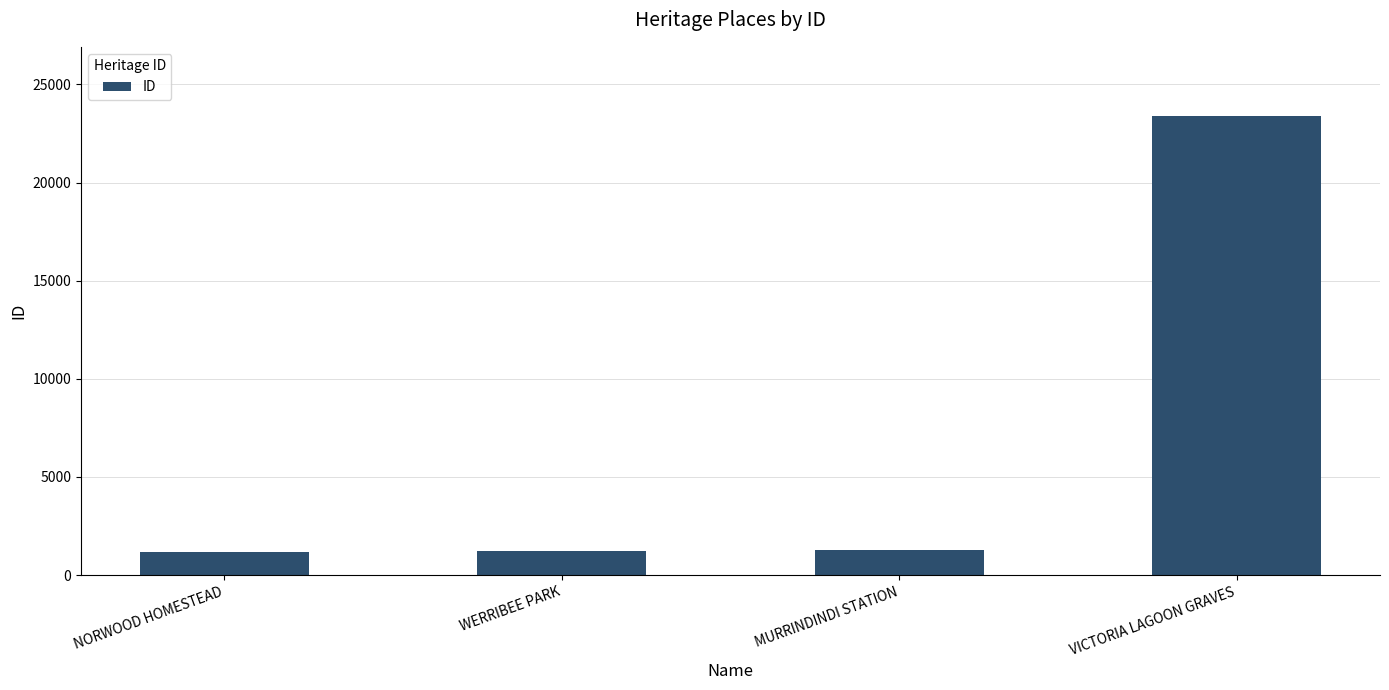

What value does the data have at NORWOOD HOMESTEAD?

1185